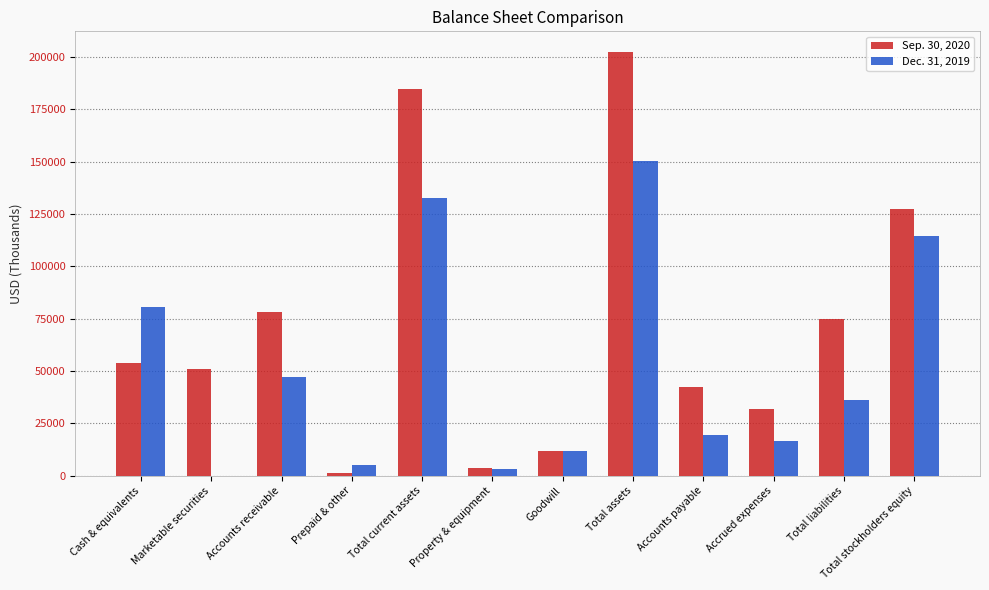

At which label is Sep. 30, 2020 closest to 101689?

Accounts receivable